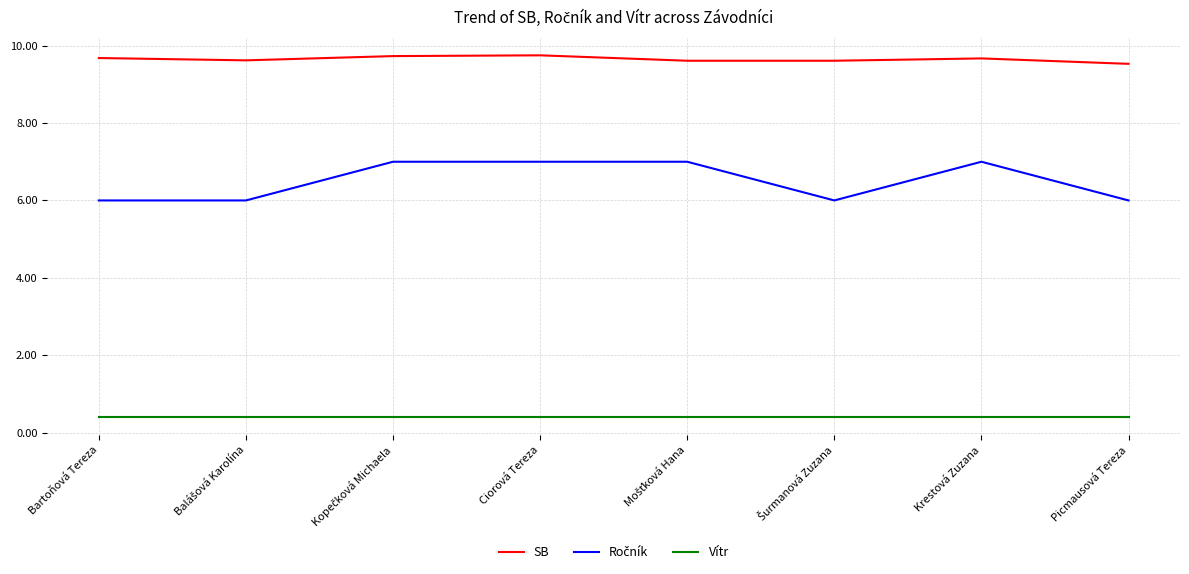

What position from the left is Ciorová Tereza?

4